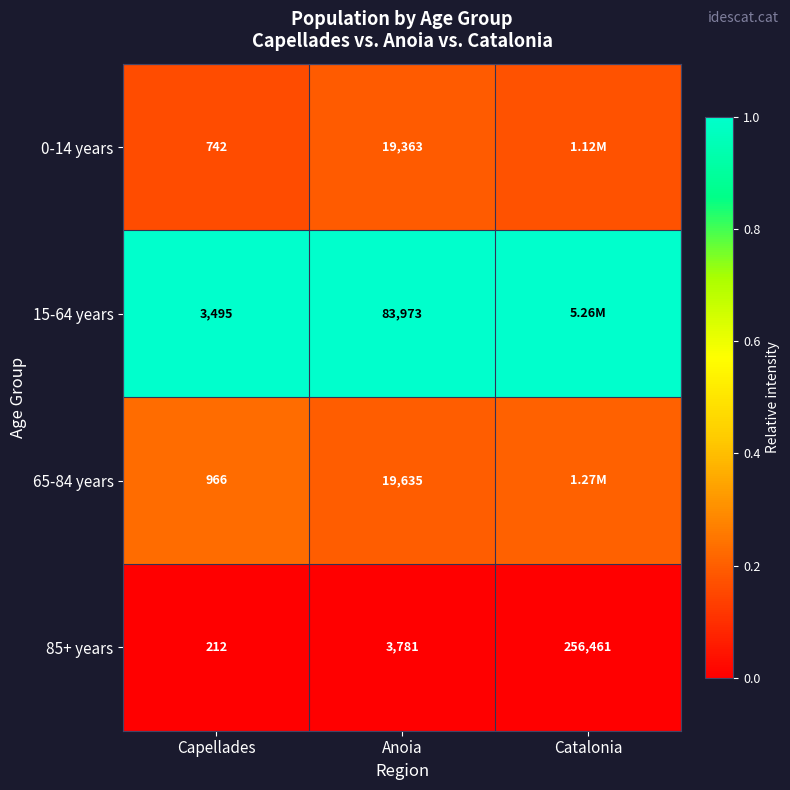

Is the value of 85+ years at Anoia greater than the value of 0-14 years at Capellades?

Yes